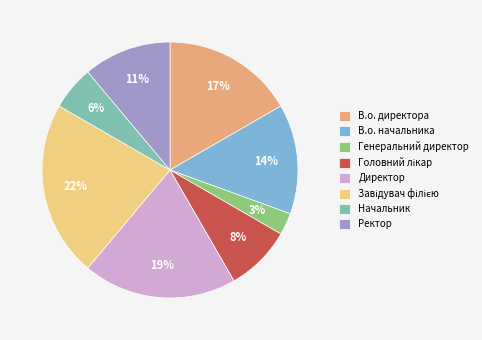

Between Генеральний директор and Ректор, which is larger?

Ректор